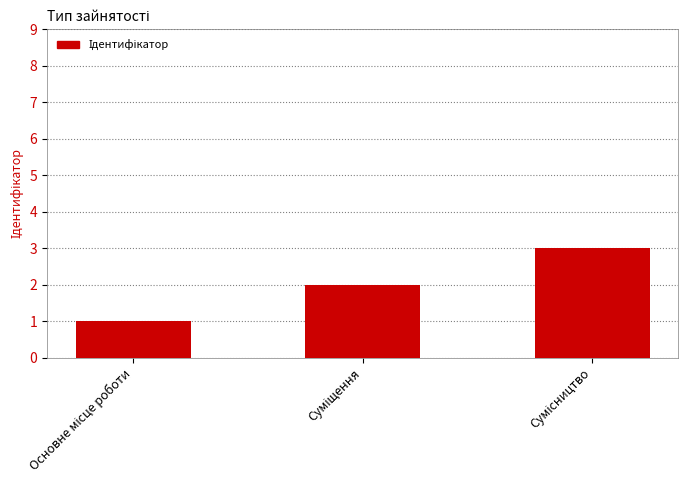

What is the sum of all values?

6